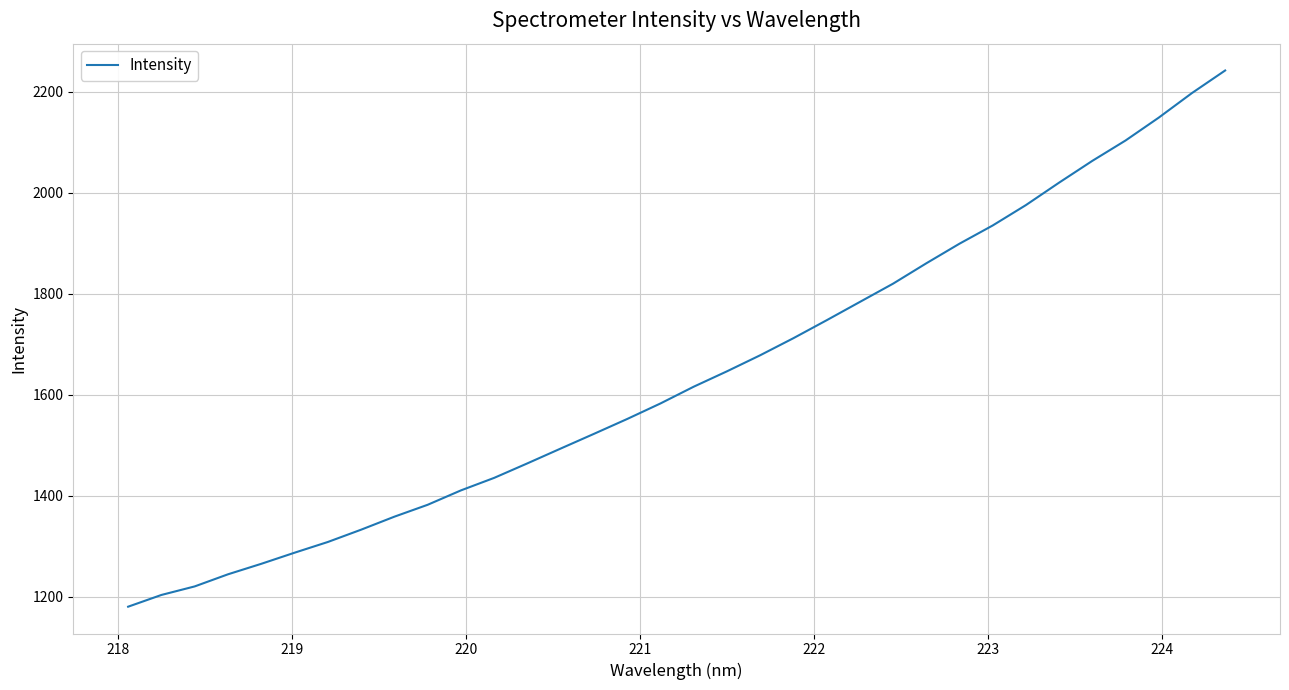

Does the chart have visible grid lines?

Yes